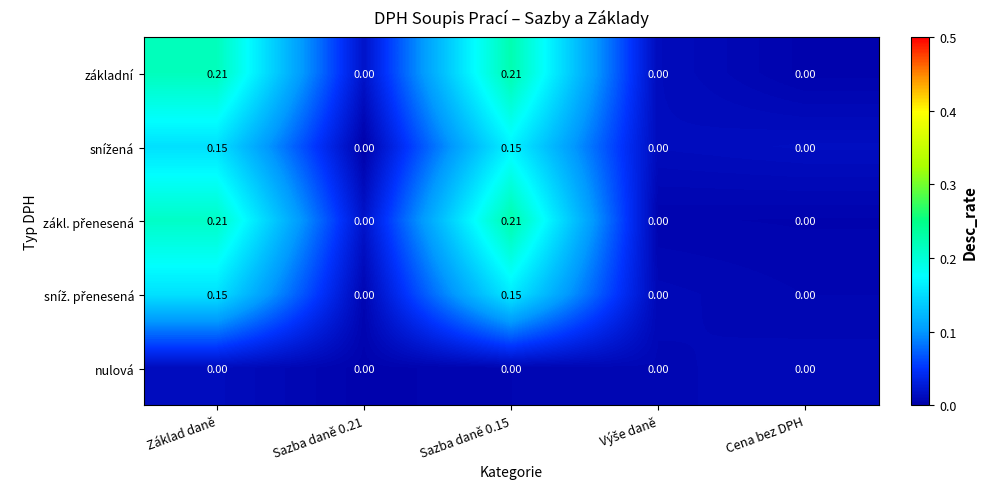

How many categories are shown in the chart?

5